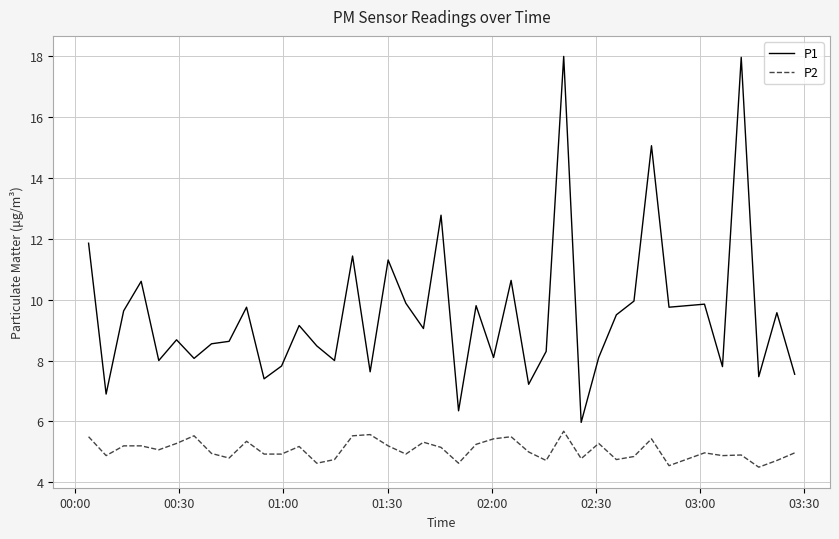

What is the difference between the maximum and second lowest values in the P1 series?

11.6